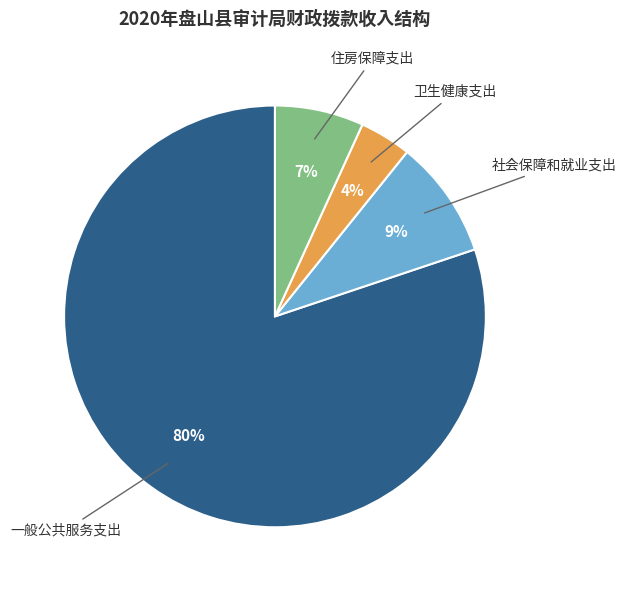

To the nearest percent, what is the average slice percentage?

25%